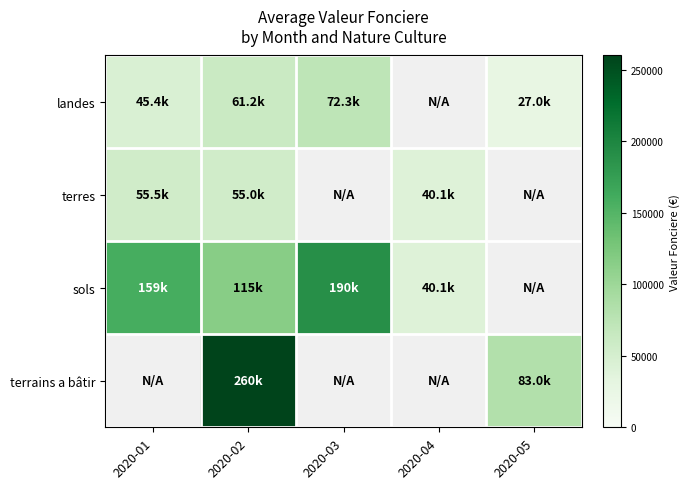

Where does the sols series first go above 159300?

2020-03